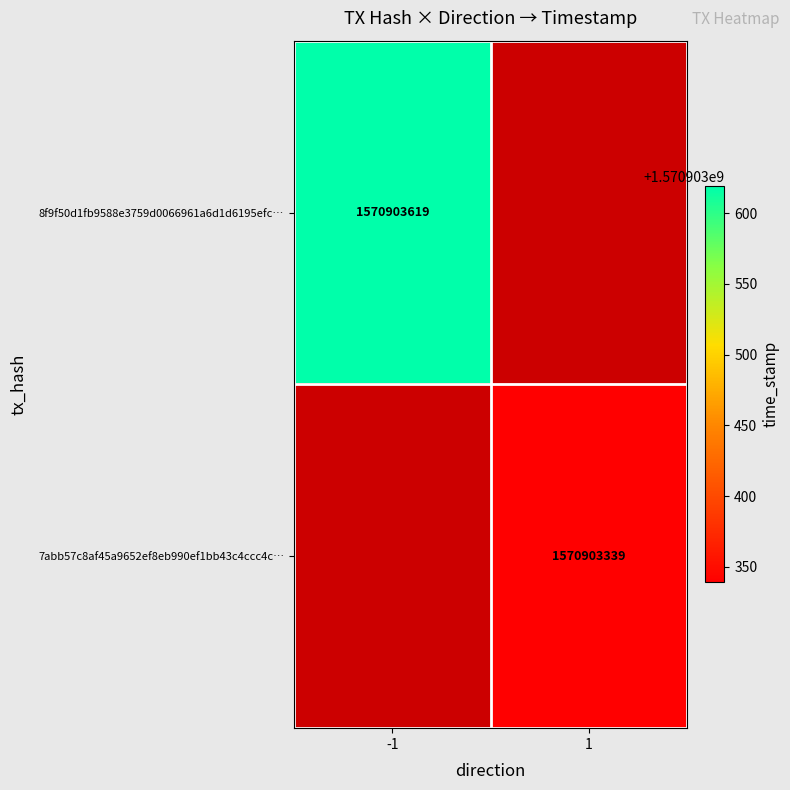

The 8f9f50d1fb9588e3759d0066961a6d1d6195efc… series shows 2346503433 at -1. True or false?

False